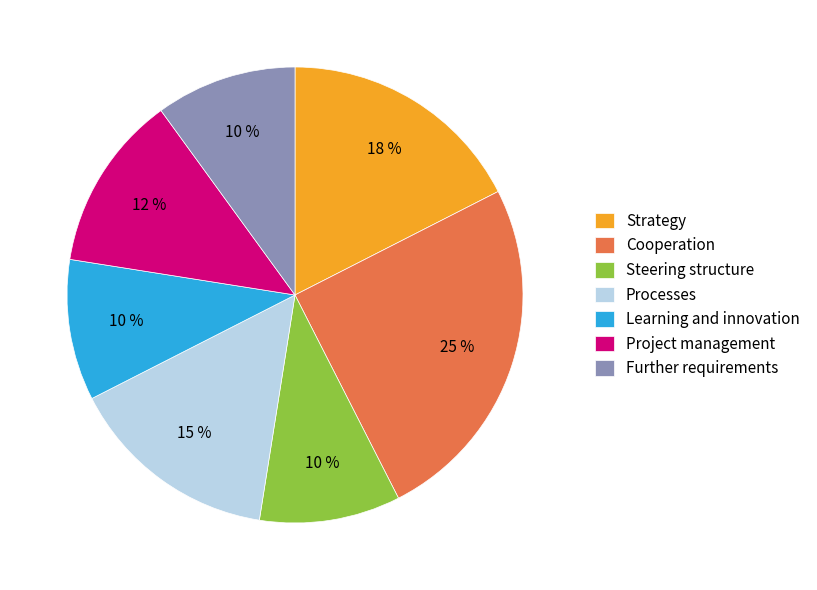

Between Cooperation and Project management, which is larger?

Cooperation